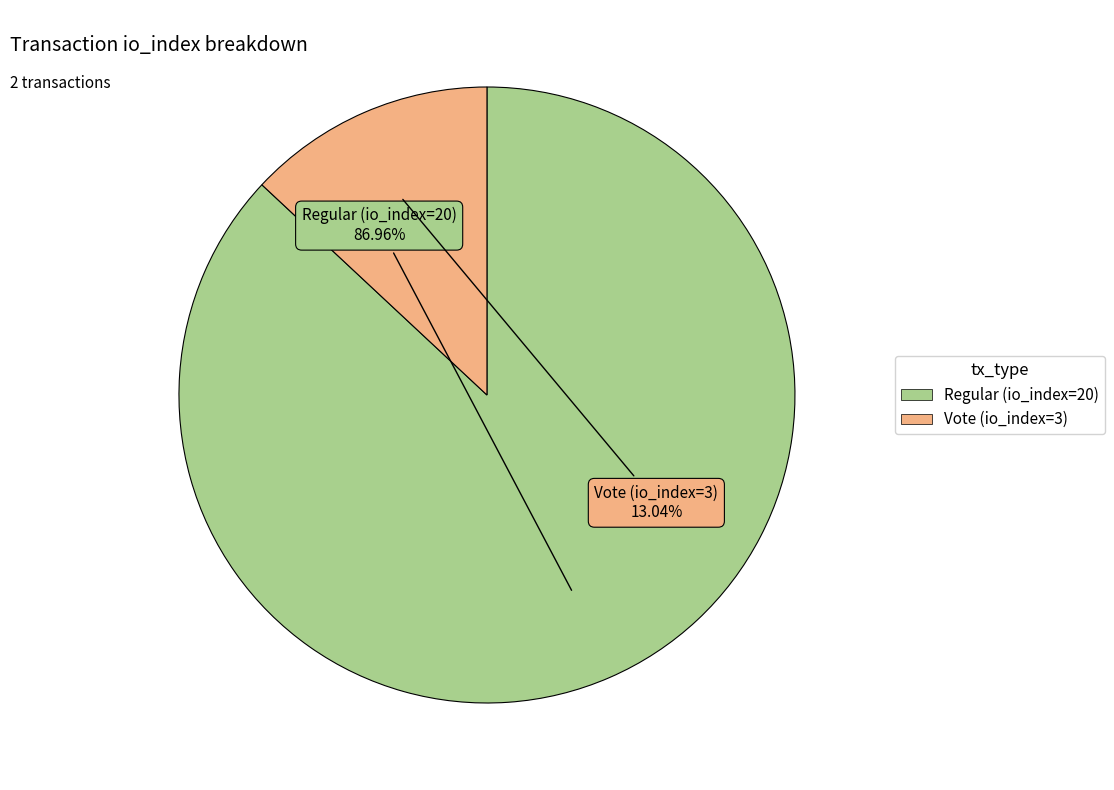

Which category has the smallest portion of the pie?

Vote (io_index=3)